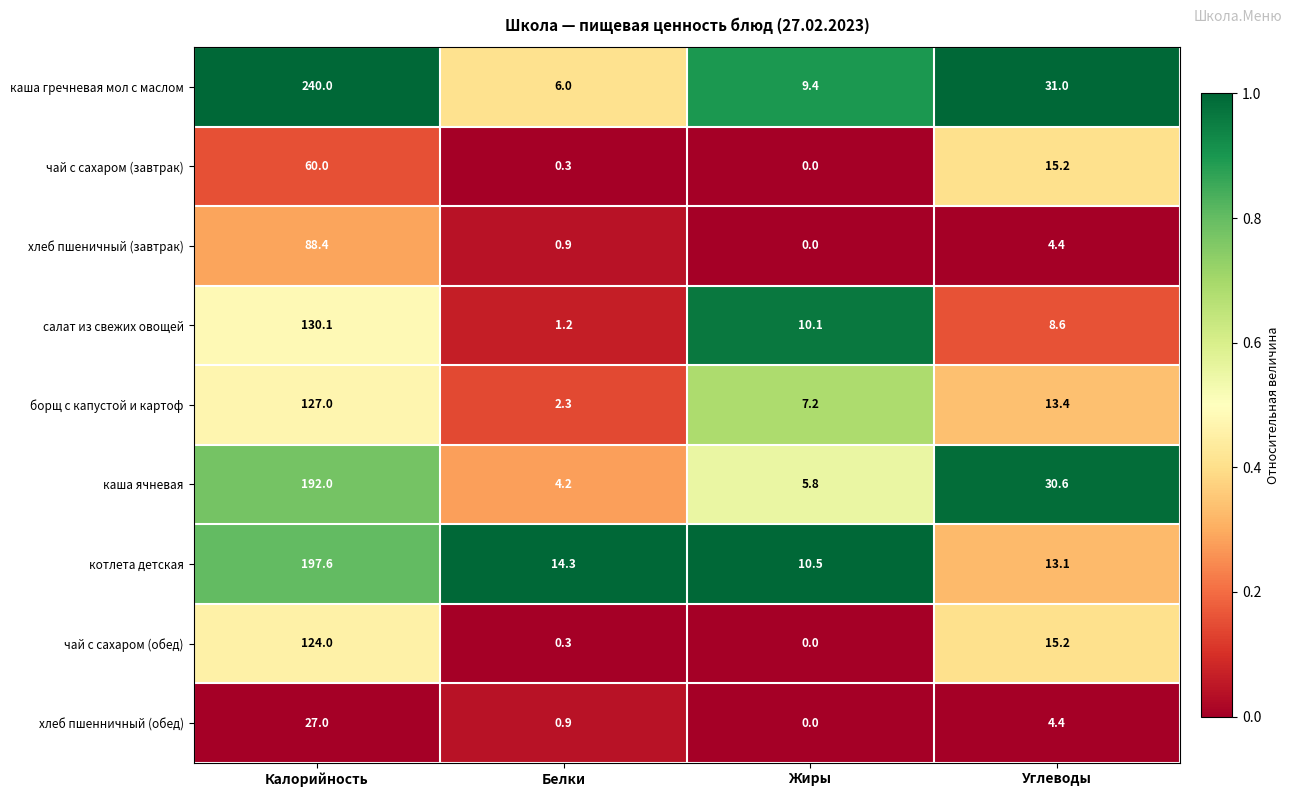

Rank the series by their maximum value, from highest to lowest.

каша гречневая мол с маслом, котлета детская, каша ячневая, салат из свежих овощей, борщ с капустой и картоф, чай с сахаром (обед), хлеб пшеничный (завтрак), чай с сахаром (завтрак), хлеб пшенничный (обед)